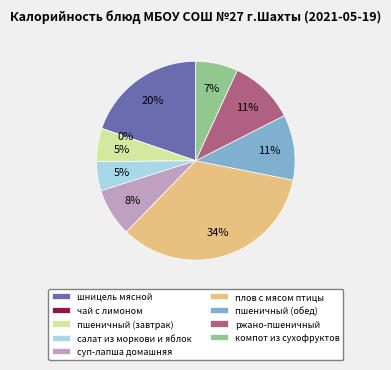

What is the largest slice in the pie chart?

плов с мясом птицы